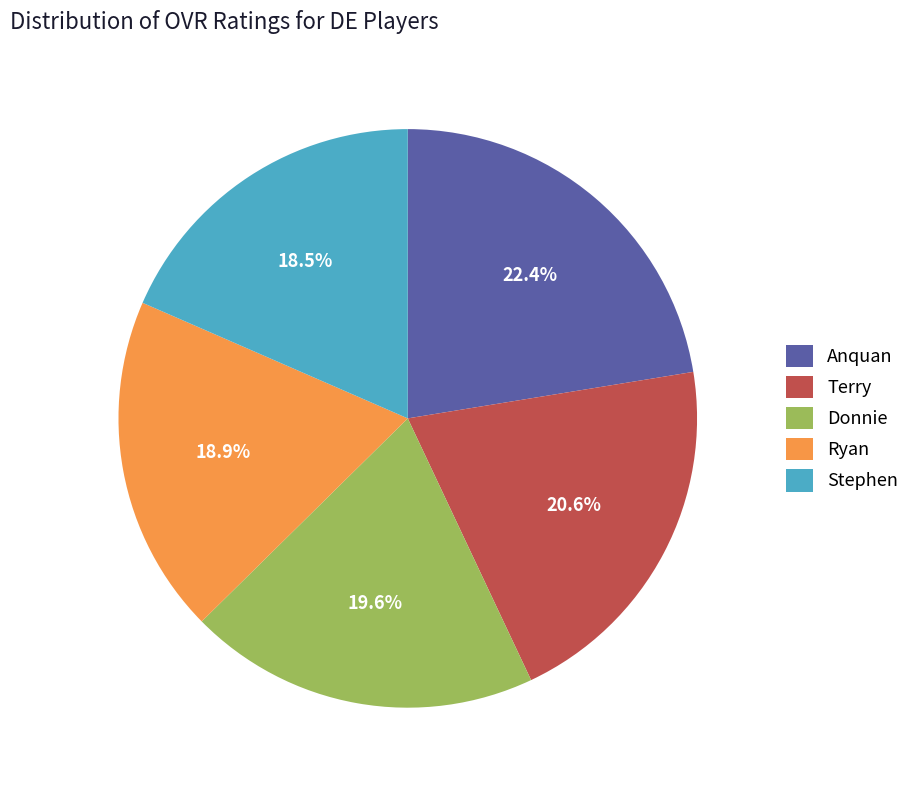

To the nearest percent, what percentage of the pie is Donnie?

20%